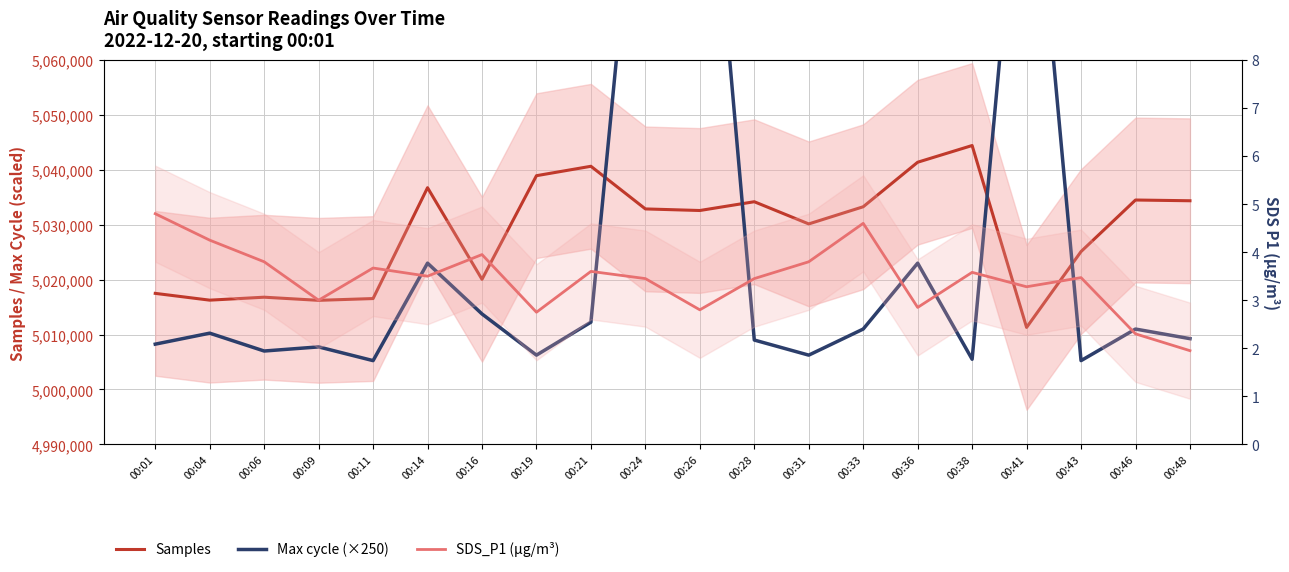

At which label does Samples first exceed 5032874?

00:14